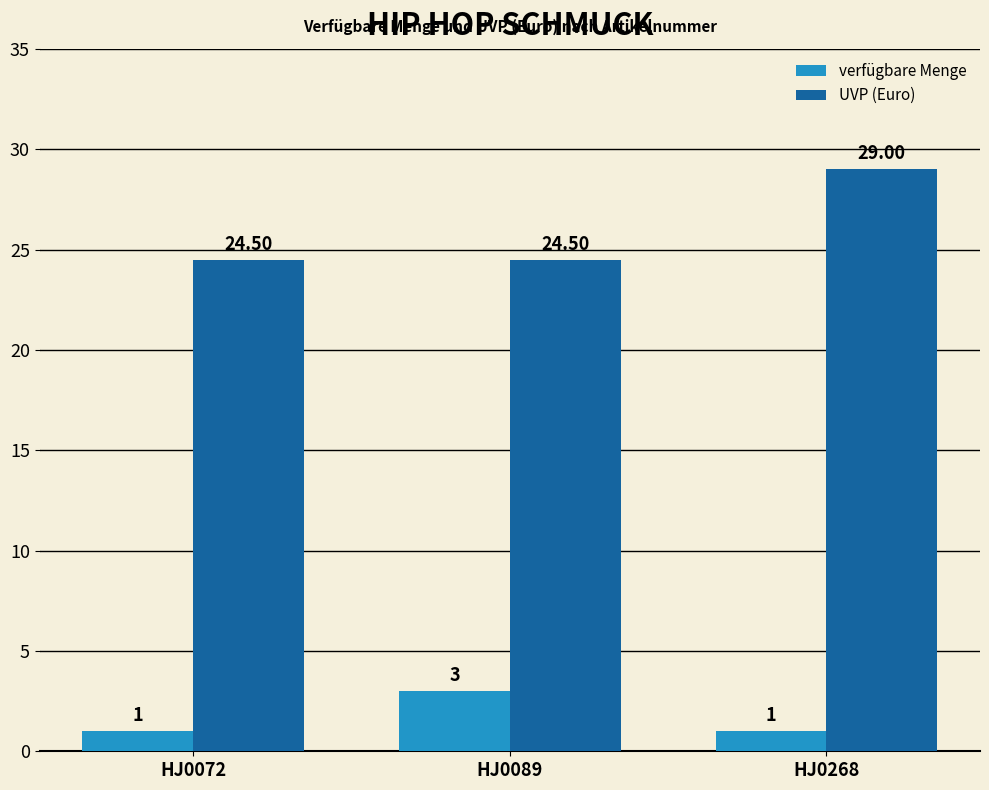

What is the total value across all series at HJ0268?

30.0